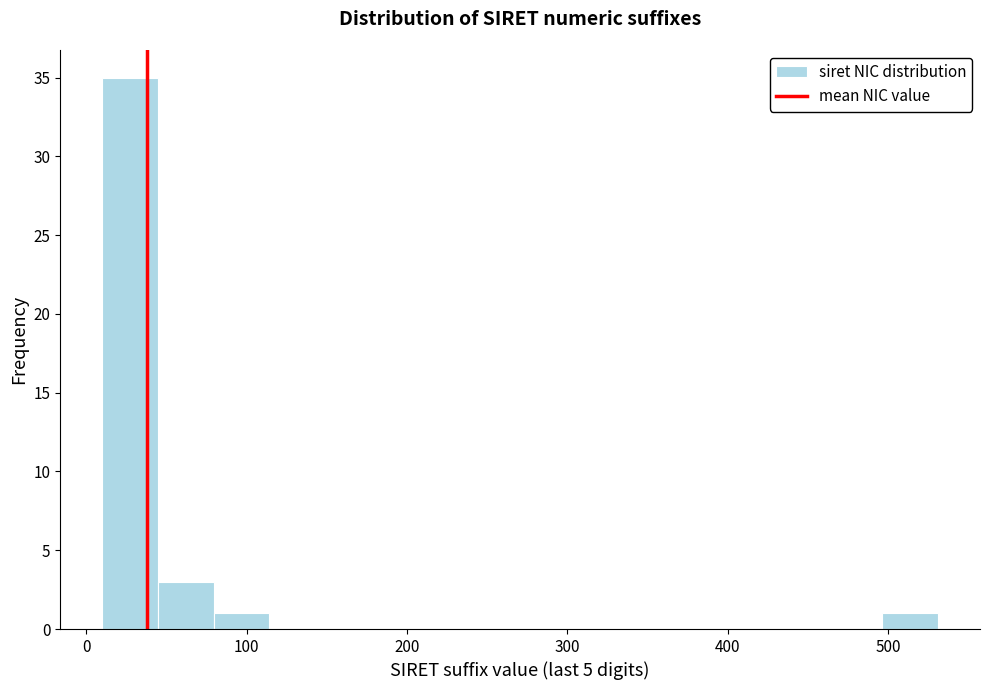

Read against the x-axis, roughly where is the centre of the tallest bar?

30